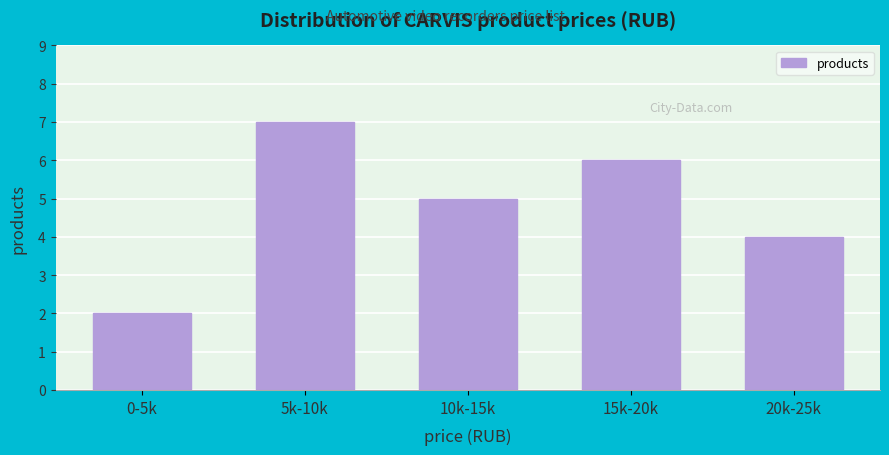

Reading right to left, list all the values displayed in this chart.

4	6	5	7	2